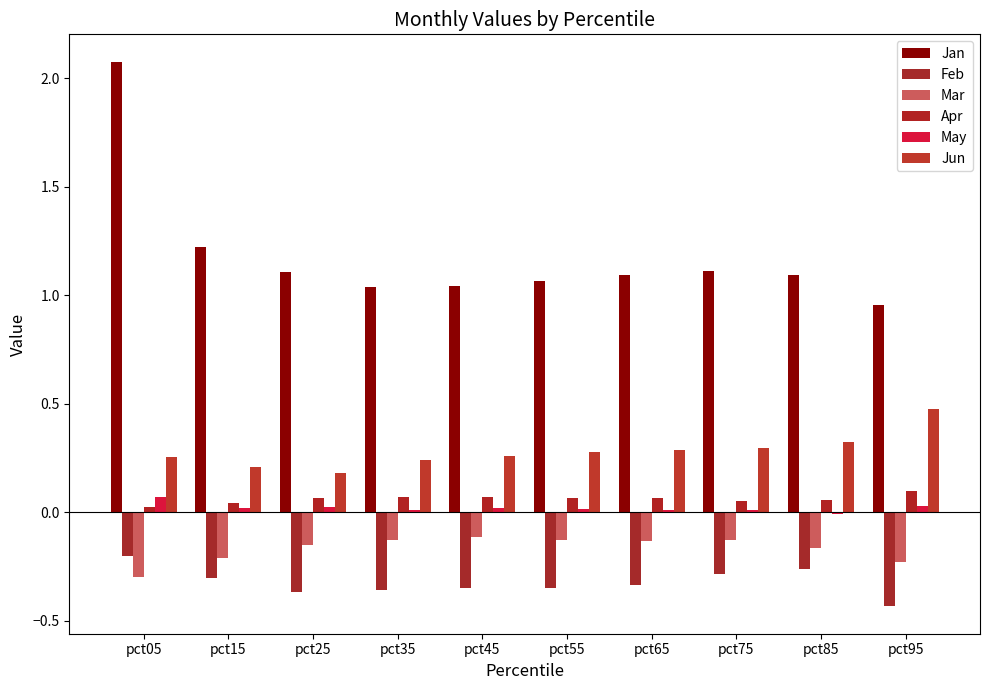

What is the approximate value of May at pct05?

0.1